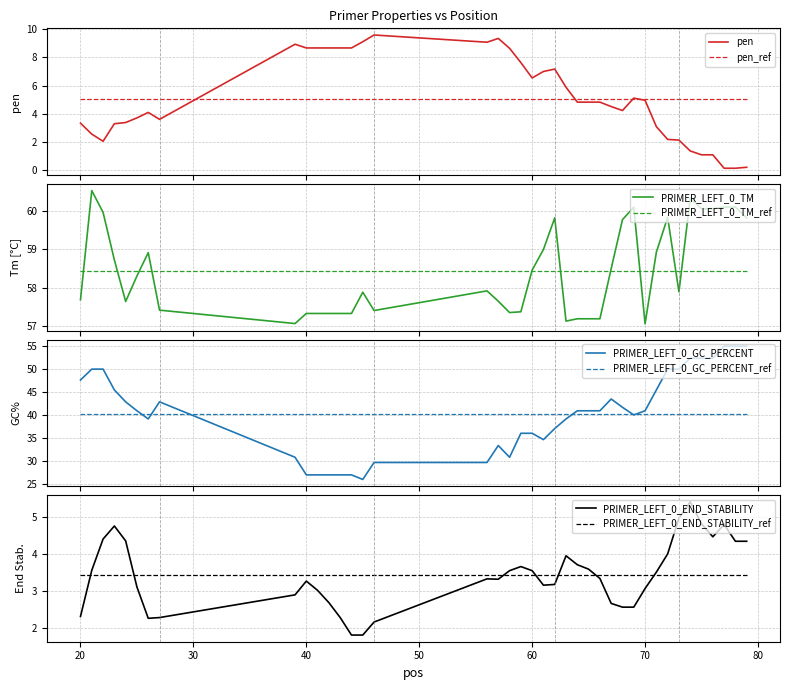

How many values in the pen series are below 4?

16